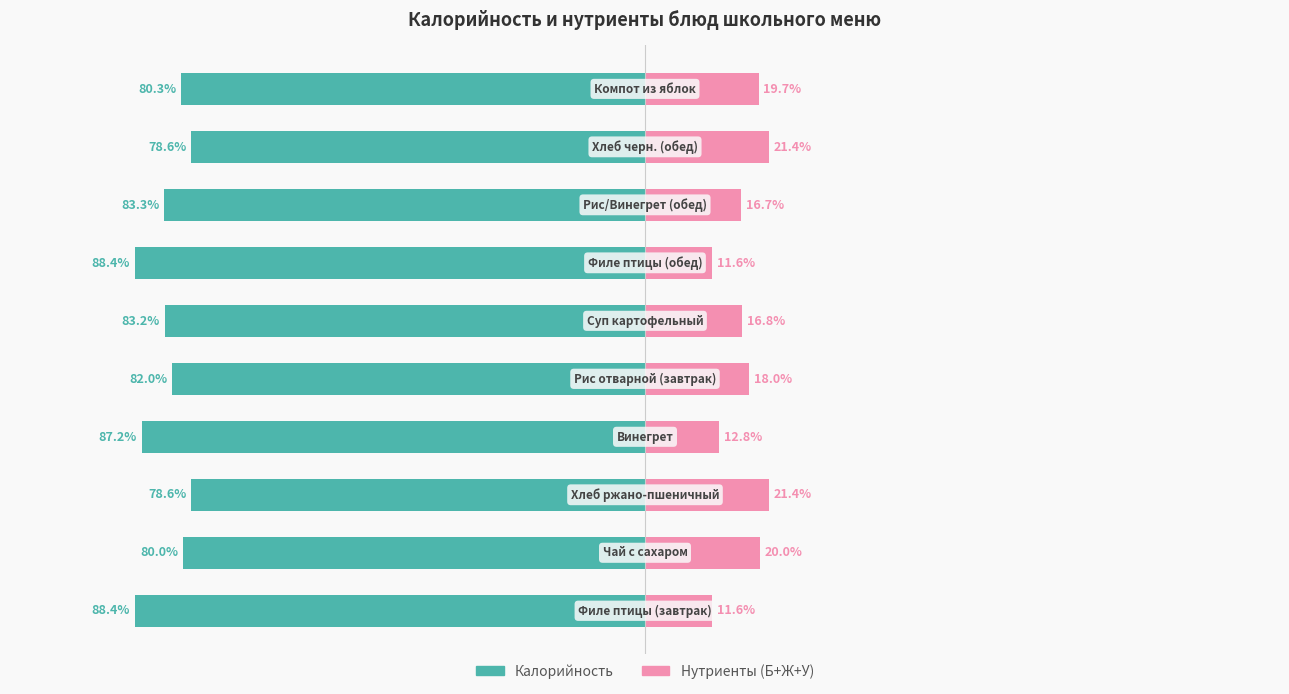

What is the maximum value for Калорийность?

-78.6